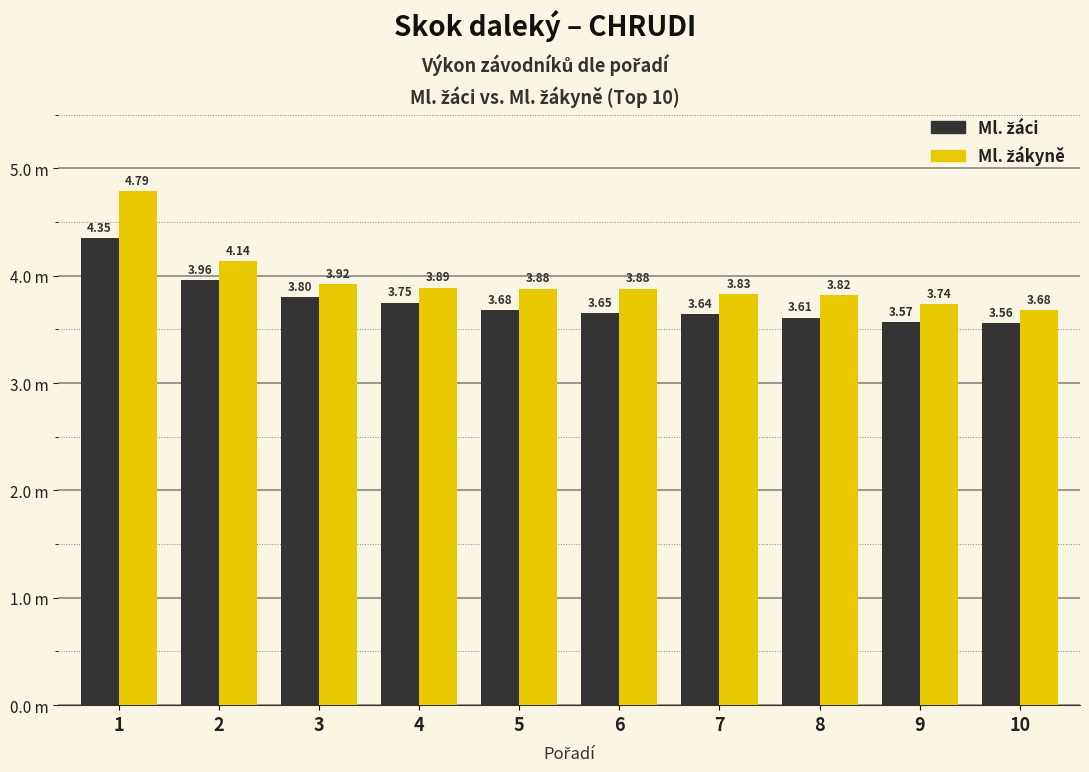

What is the sum of the Ml. žákyně values at 7 and 5?

7.7